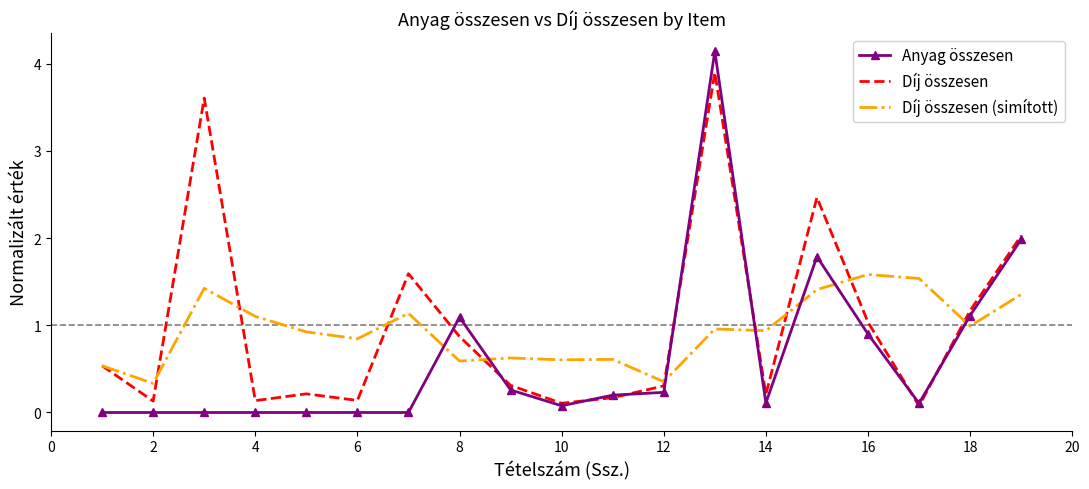

What is the maximum value for Anyag összesen?

4.1